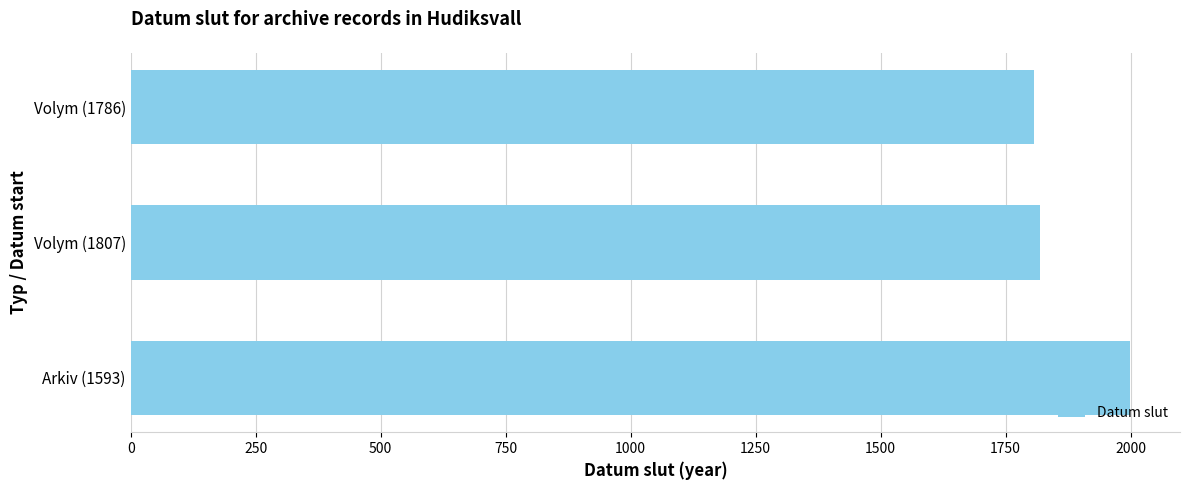

Where is the data nearest to the value 1902?

Volym (1807)